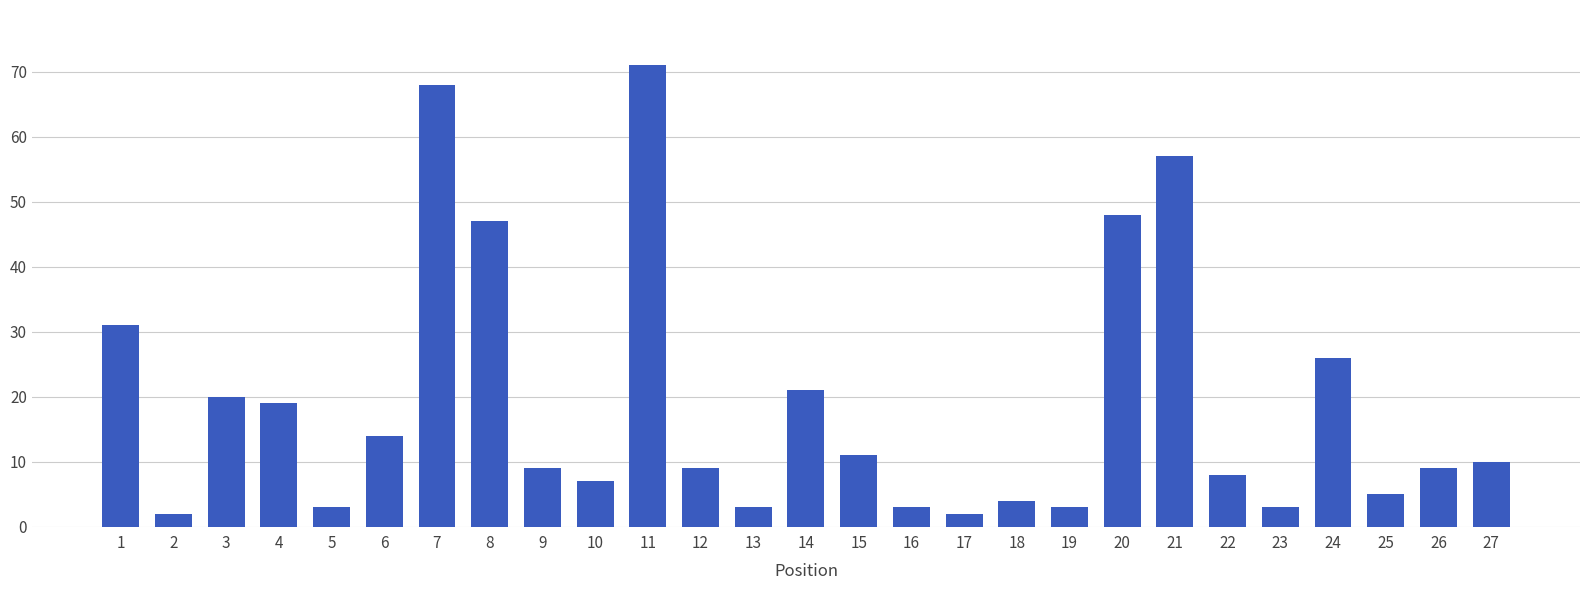

True or false: the data shows 9 at 9.

True